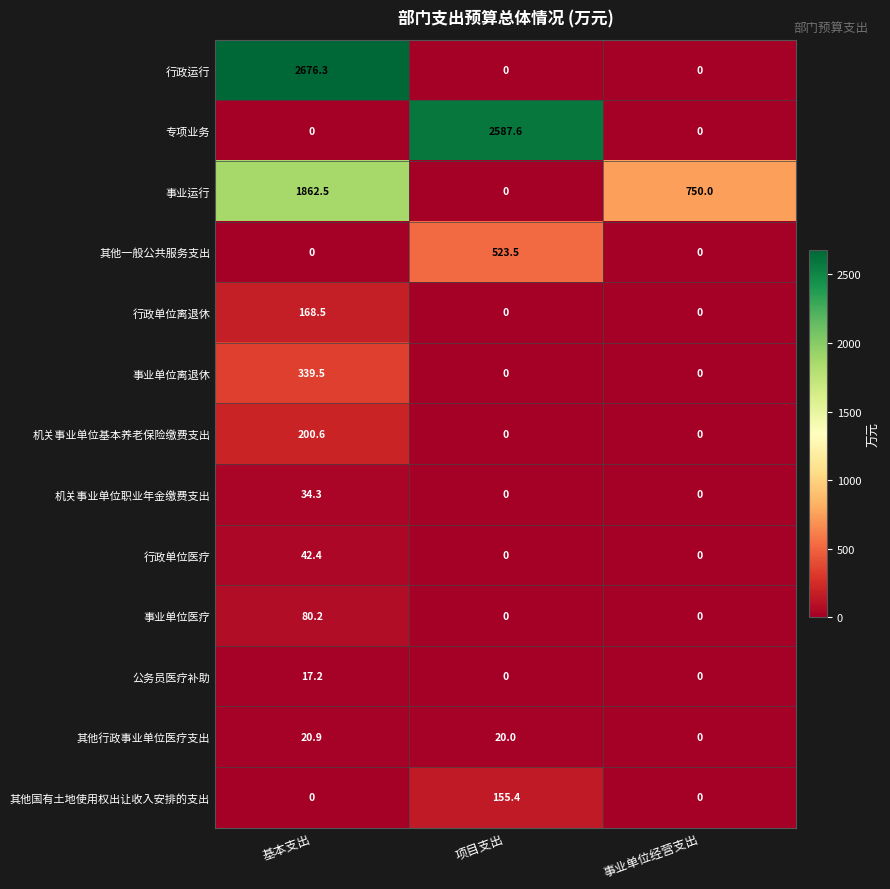

List the series in order of their peak value, lowest first.

公务员医疗补助, 其他行政事业单位医疗支出, 机关事业单位职业年金缴费支出, 行政单位医疗, 事业单位医疗, 其他国有土地使用权出让收入安排的支出, 行政单位离退休, 机关事业单位基本养老保险缴费支出, 事业单位离退休, 其他一般公共服务支出, 事业运行, 专项业务, 行政运行